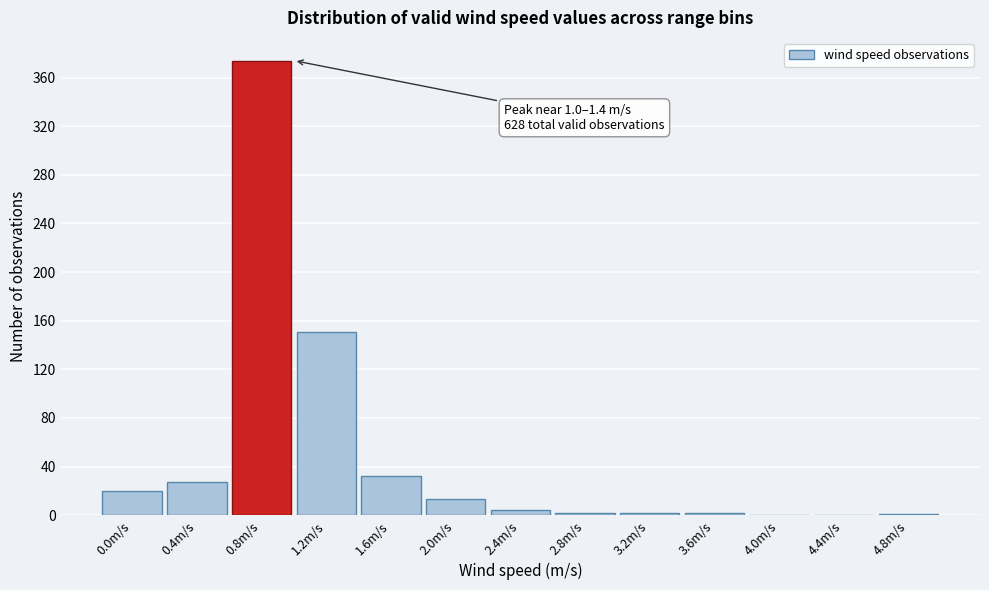

What is the greatest value displayed?

374